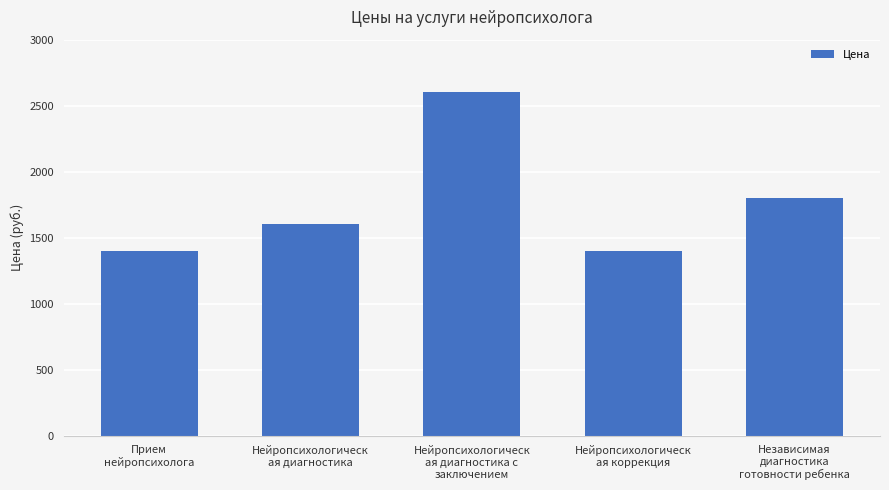

What is the sum of all values?

8800